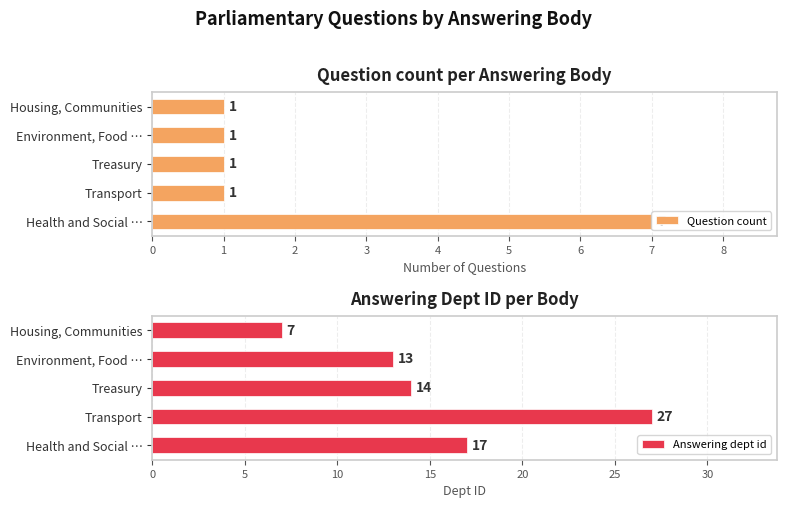

What is the greatest value displayed?

27